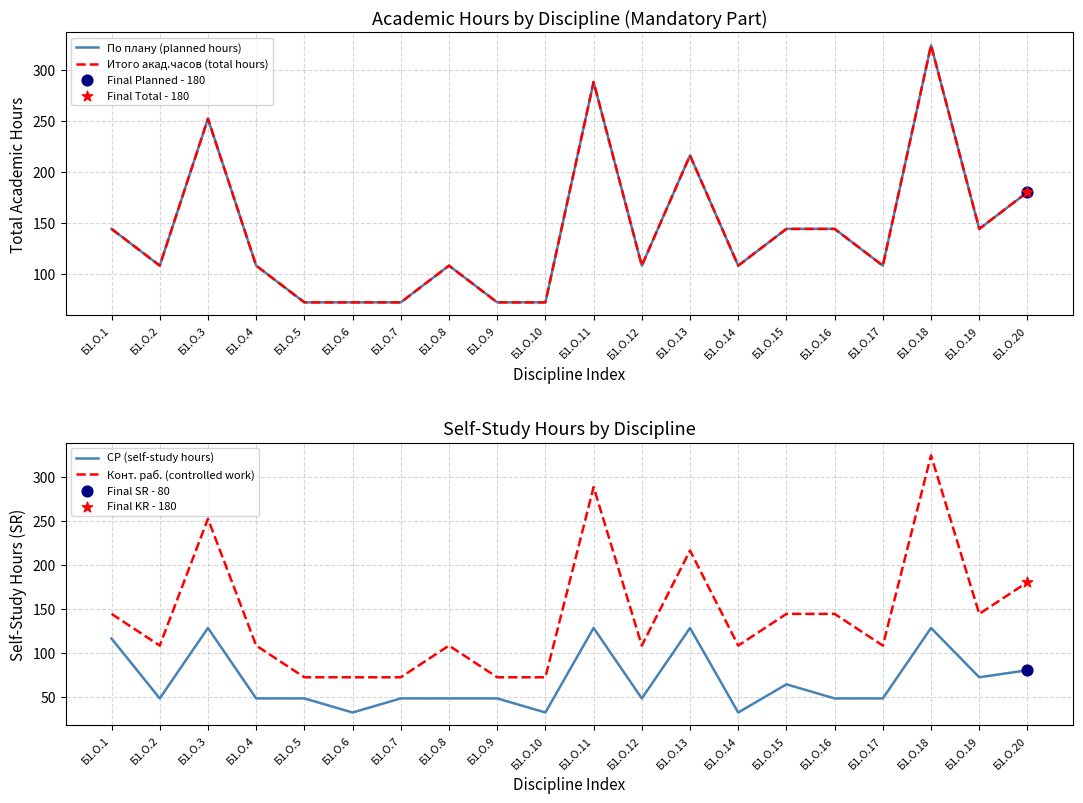

At which category is the sum across all series the highest?

Б1.О.18